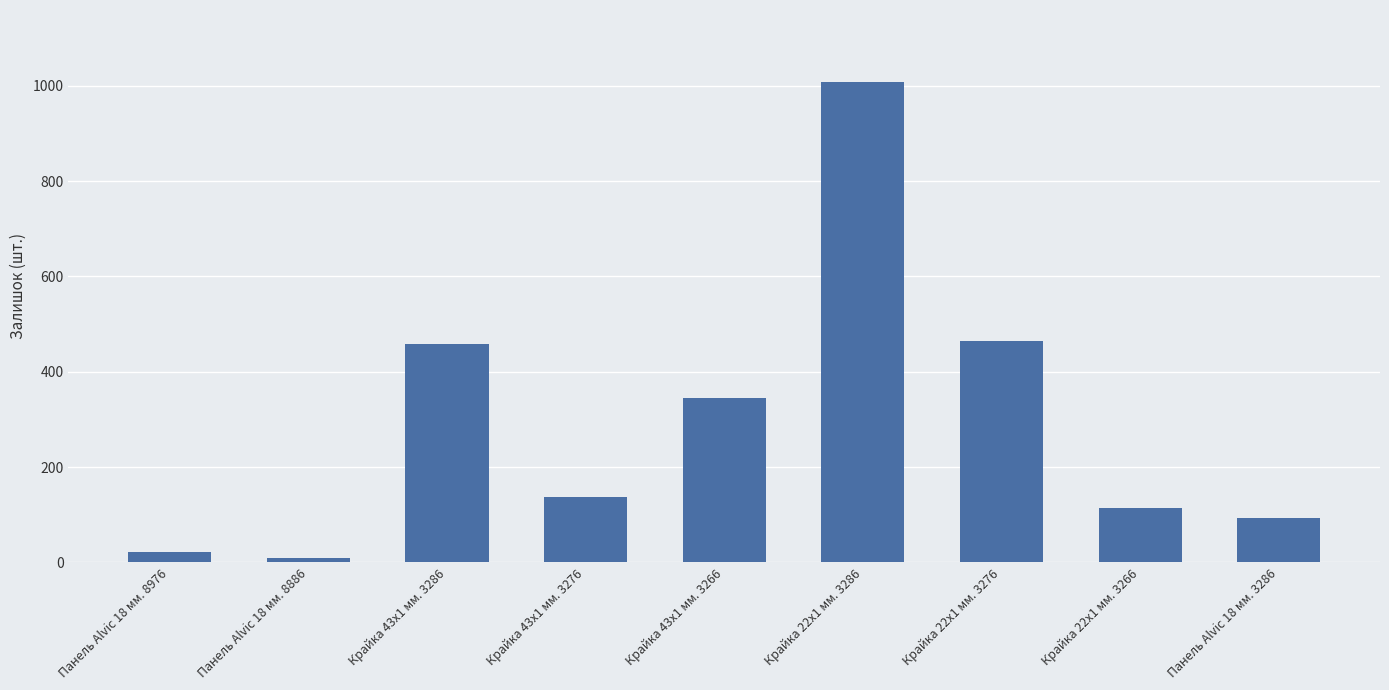

What is the change in value from Панель Alvic 18 мм. 8886 to Крайка 43x1 мм. 3286?

+449